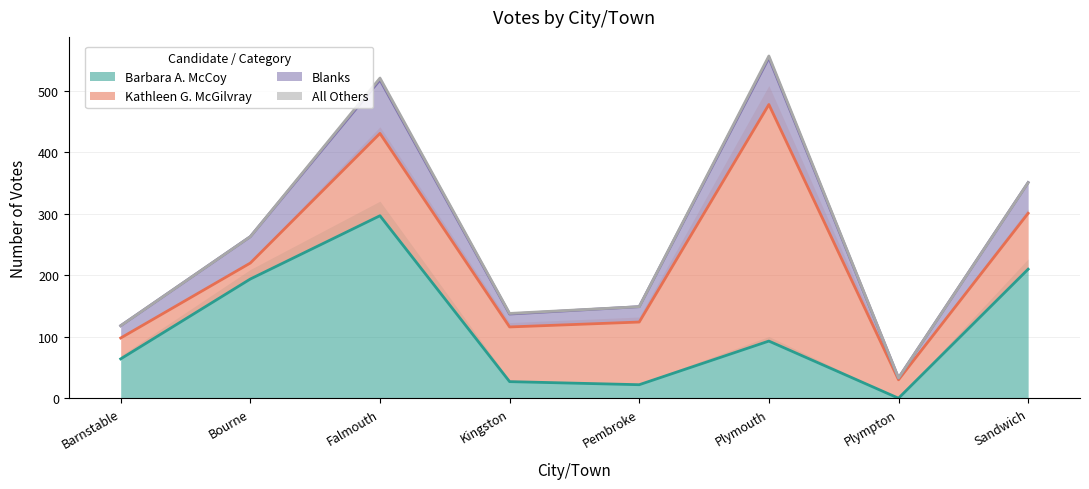

At which label does Barbara A. McCoy reach its minimum?

Plympton